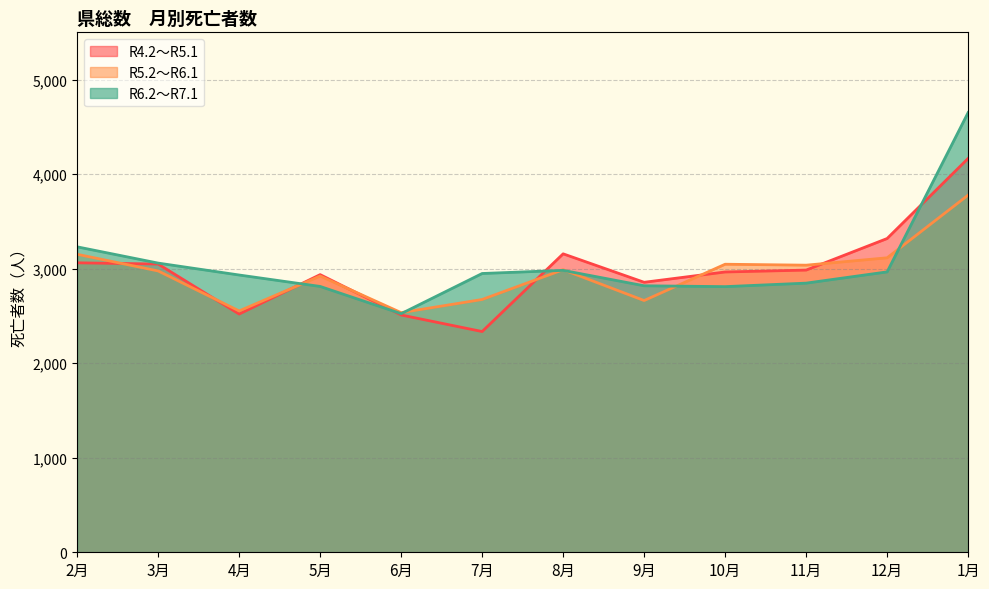

What is the label of the 1st point from the right?

1月